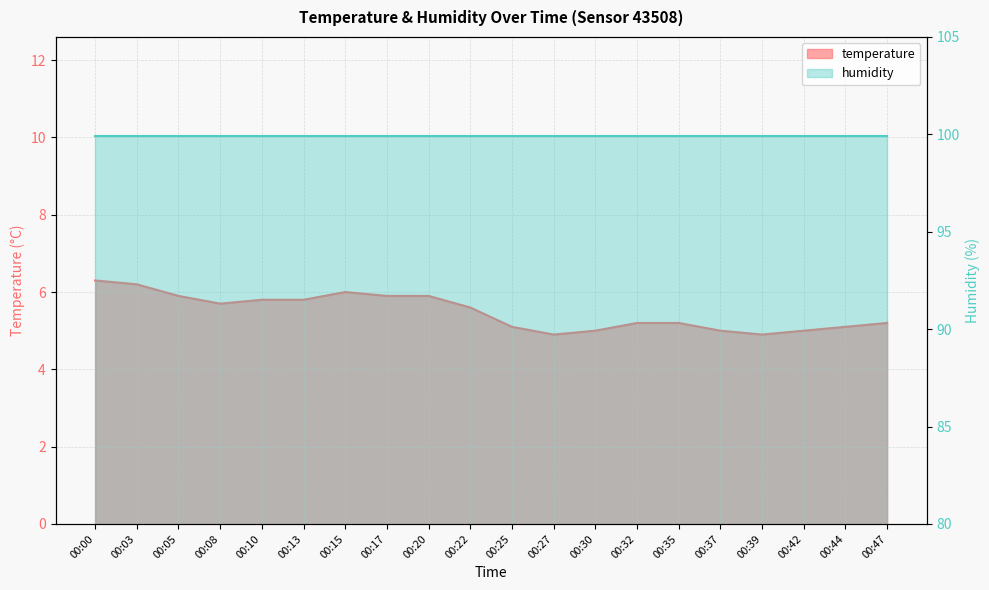

Read the value at 00:47.

5.2